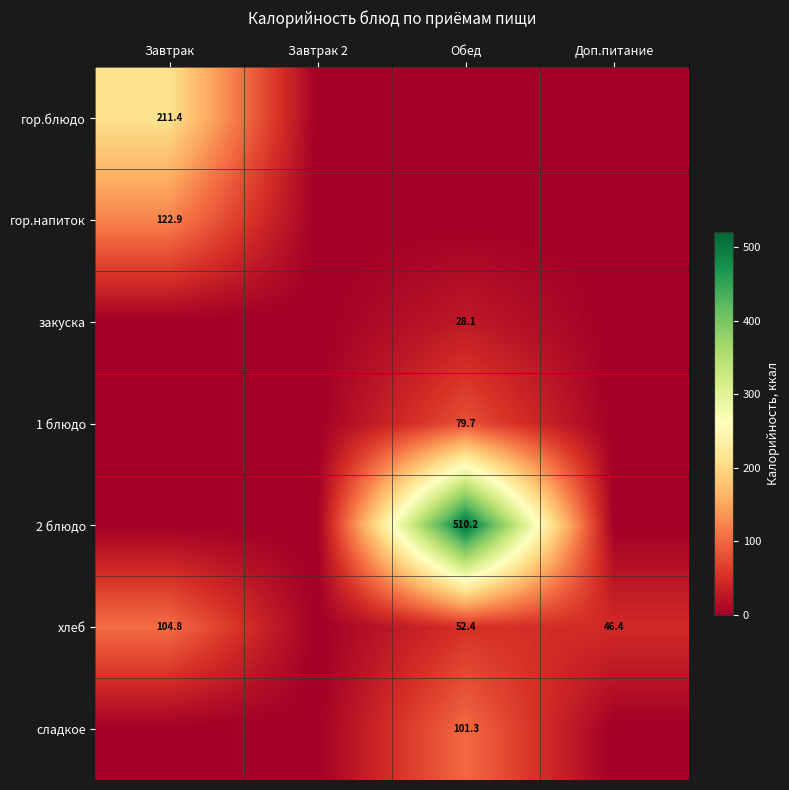

Is it true that 2 блюдо equals 510.2 at Обед?

True